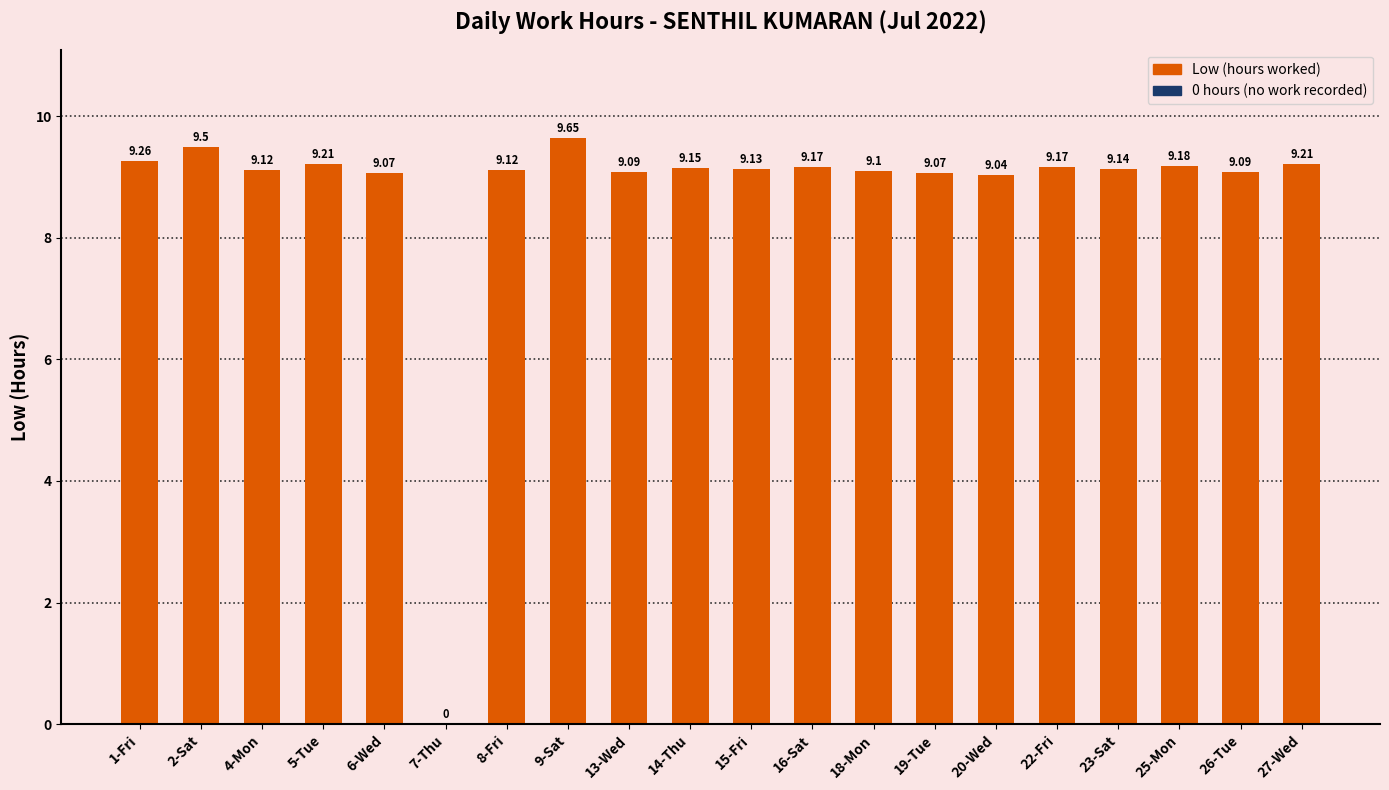

At which label is the value closest to 4?

7-Thu